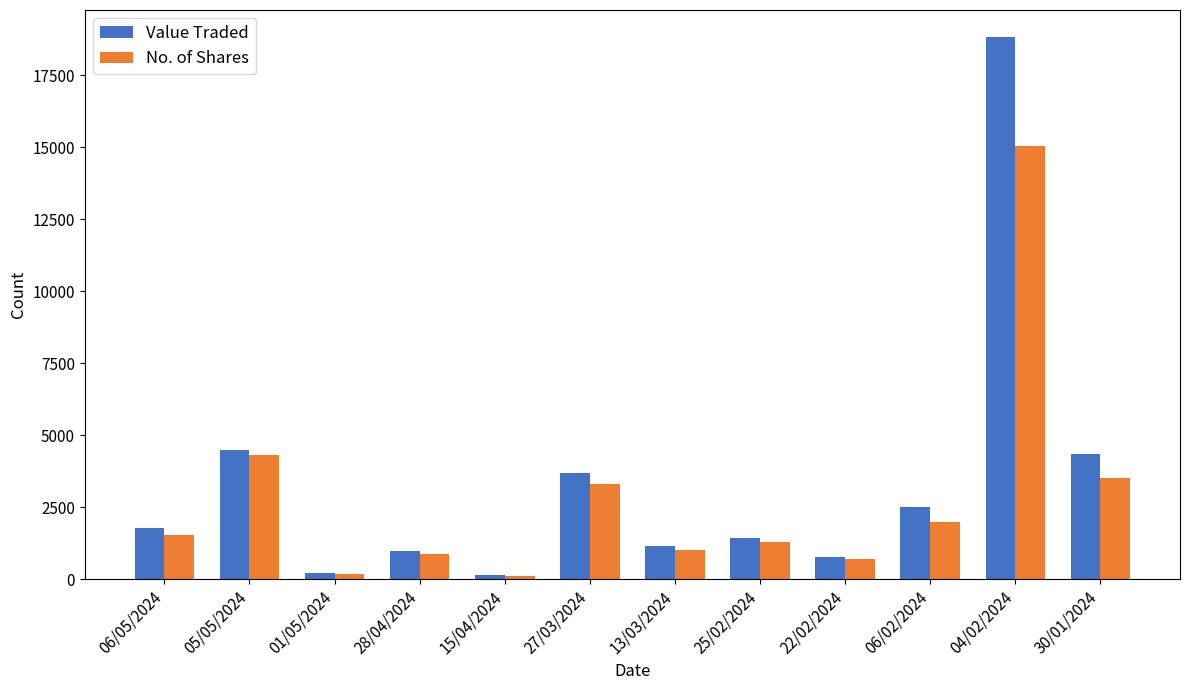

What is the total value across all series at 06/05/2024?

3334